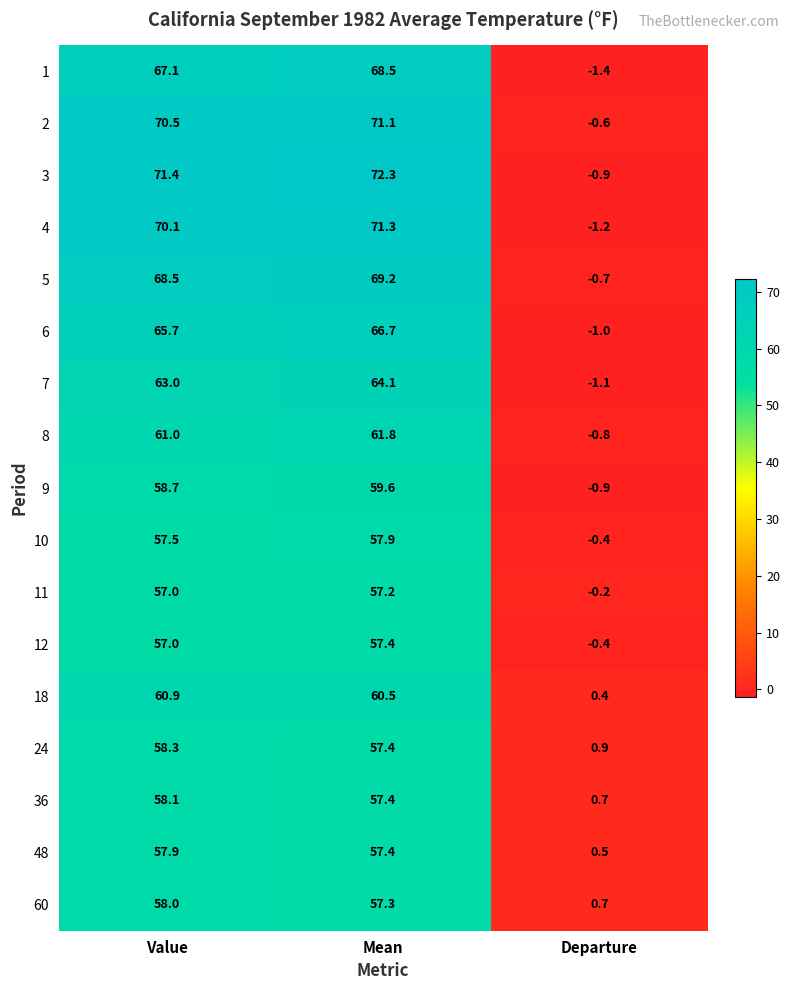

What is the spread (max minus min) of values at Value?

14.4